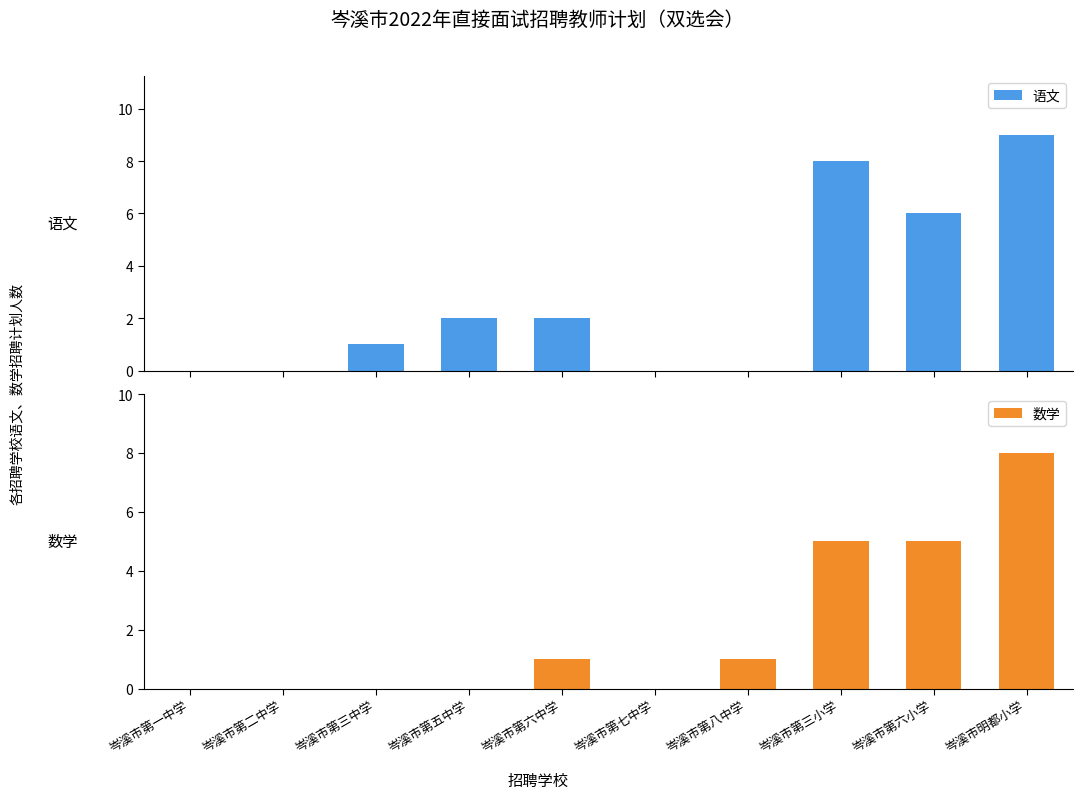

Rank the categories by 数学 value from lowest to highest.

岑溪市第一中学, 岑溪市第二中学, 岑溪市第三中学, 岑溪市第五中学, 岑溪市第七中学, 岑溪市第六中学, 岑溪市第八中学, 岑溪市第三小学, 岑溪市第六小学, 岑溪市明都小学